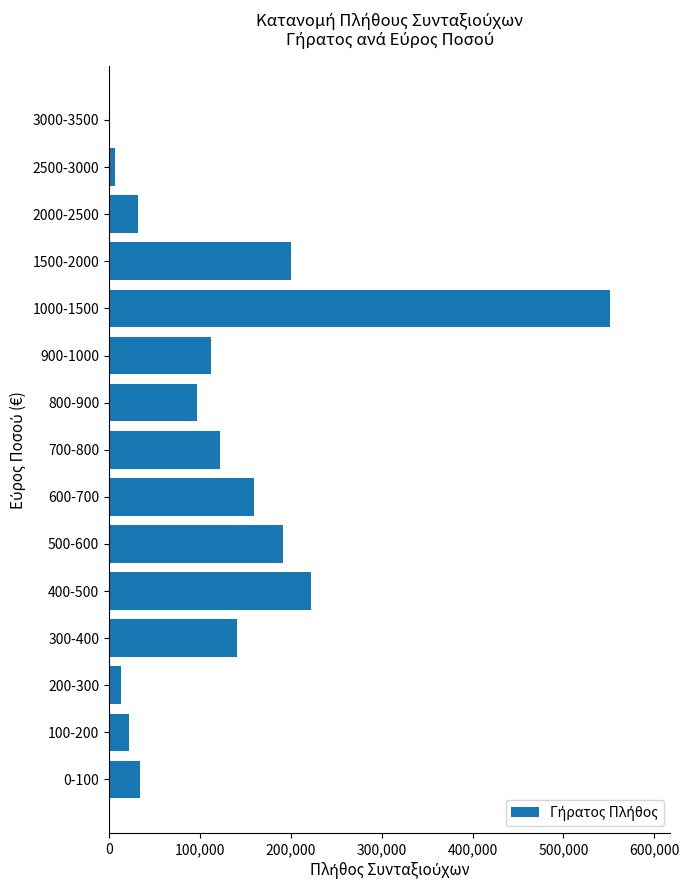

What is the sum of all values?

1904413